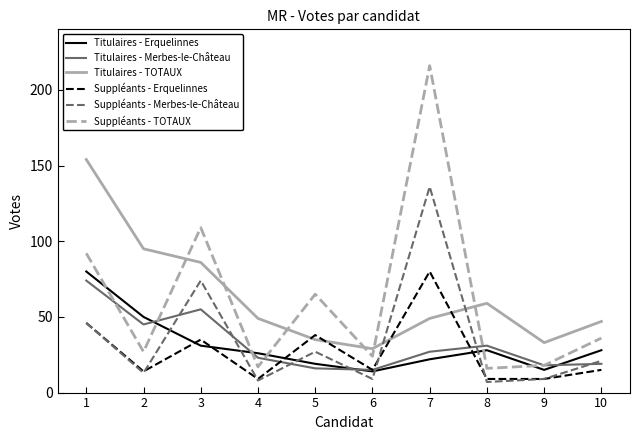

Reading left to right, extract all data points from this chart.

Titulaires - Erquelinnes: 1=80	2=50	3=31	4=26	5=19	6=14	7=22	8=28	9=15	10=28
Titulaires - Merbes-le-Château: 1=74	2=45	3=55	4=23	5=16	6=15	7=27	8=31	9=18	10=19
Titulaires - TOTAUX: 1=154	2=95	3=86	4=49	5=35	6=29	7=49	8=59	9=33	10=47
Suppléants - Erquelinnes: 1=46	2=14	3=35	4=9	5=38	6=15	7=80	8=9	9=9	10=15
Suppléants - Merbes-le-Château: 1=46	2=13	3=74	4=8	5=27	6=9	7=136	8=7	9=9	10=21
Suppléants - TOTAUX: 1=92	2=27	3=109	4=17	5=65	6=24	7=216	8=16	9=18	10=36